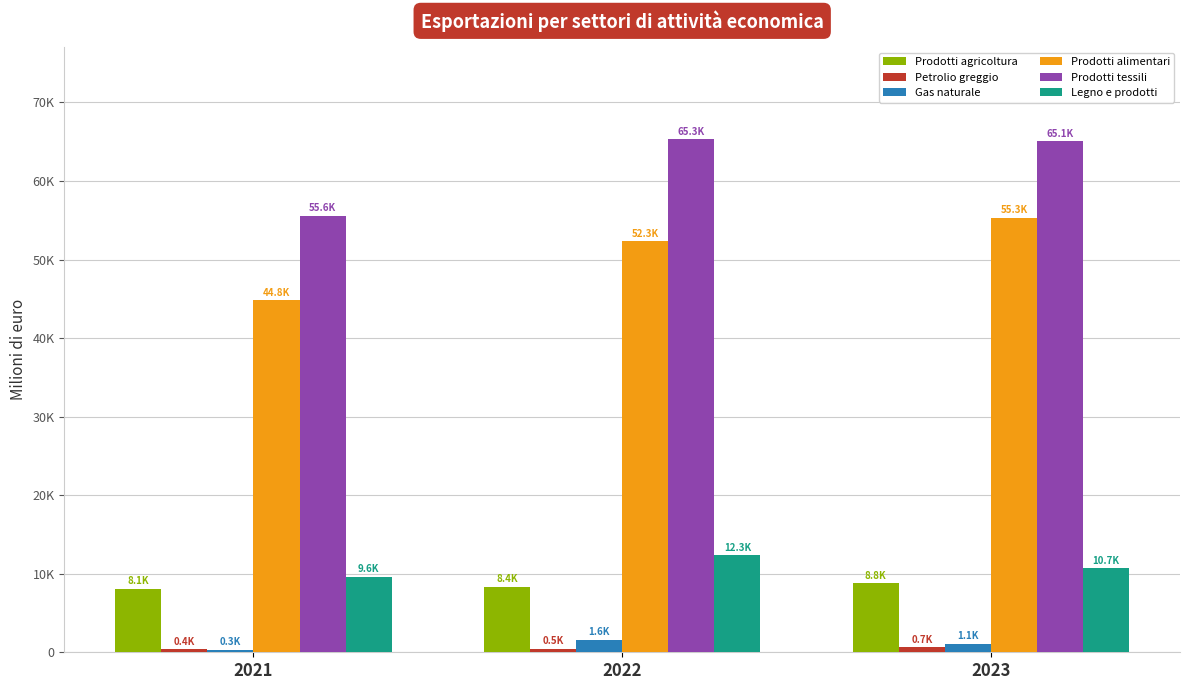

The value of Prodotti tessili at 2021 is 55575.1. True or false?

True